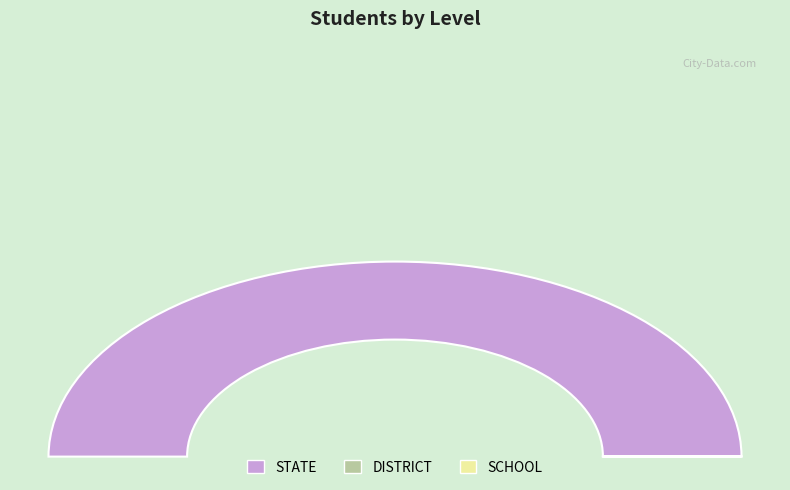

What is the largest slice in the pie chart?

STATE